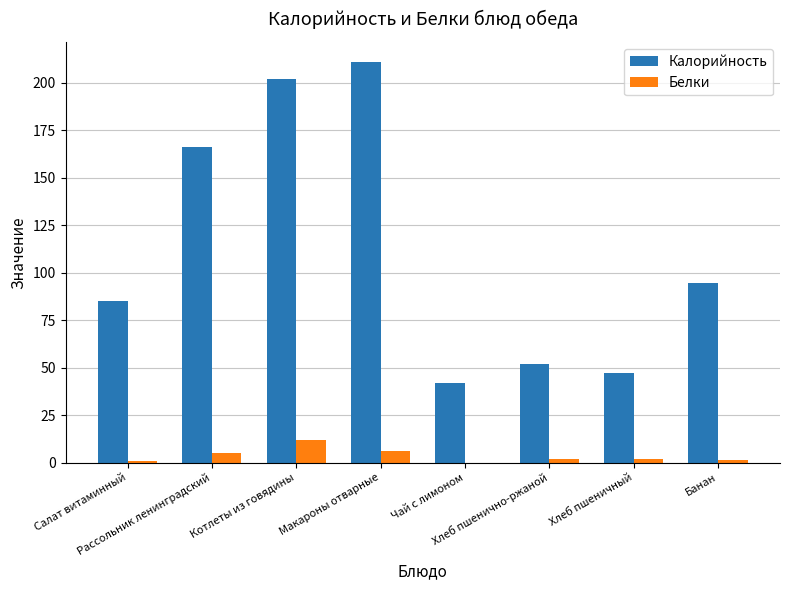

How many data points does each series have?

8